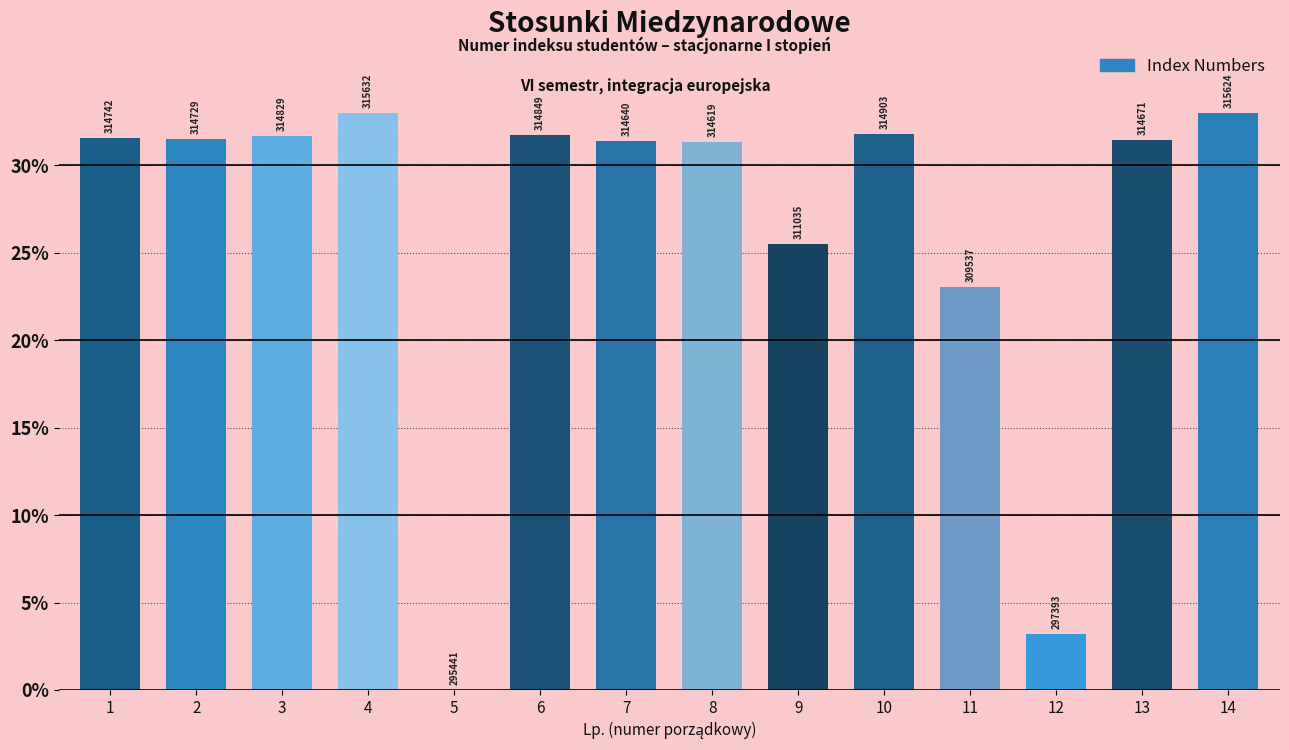

What is the value of the 13th bar from the left?

31.4